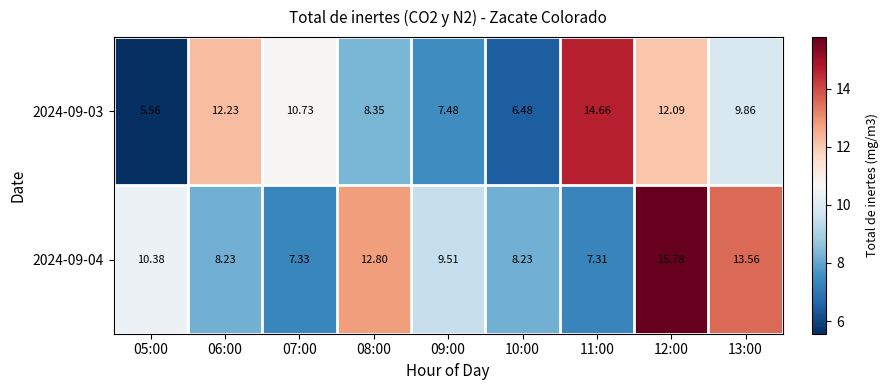

Is the value of 2024-09-03 at 13:00 greater than the value of 2024-09-04 at 12:00?

No